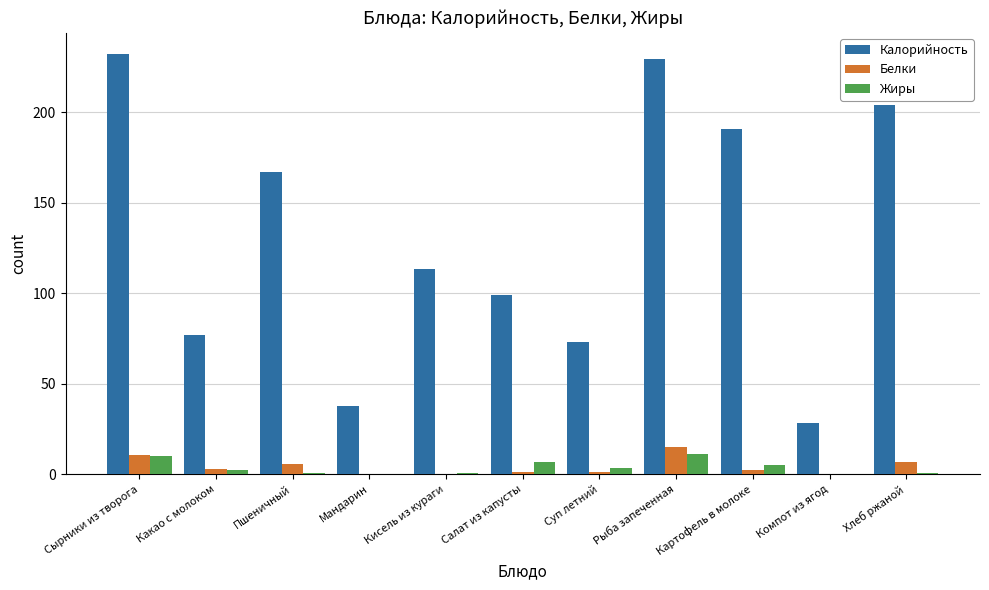

Which series has the largest total across all categories?

Калорийность